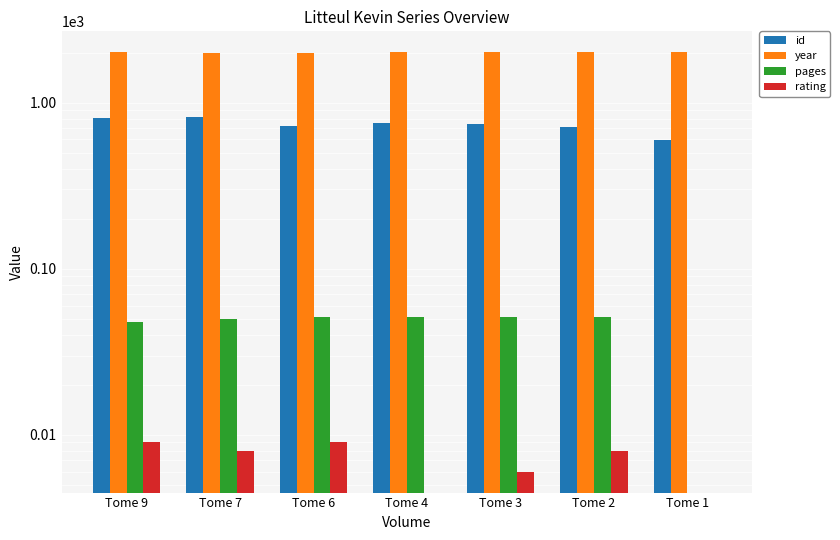

How many values in the rating series exceed 8?

2